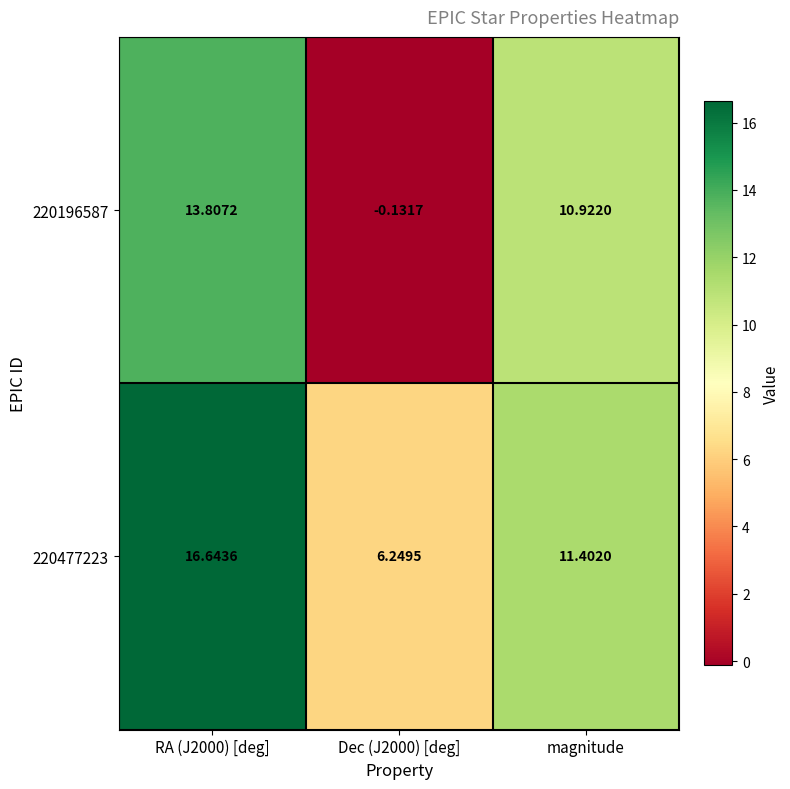

At which label is 220196587 closest to 6?

magnitude